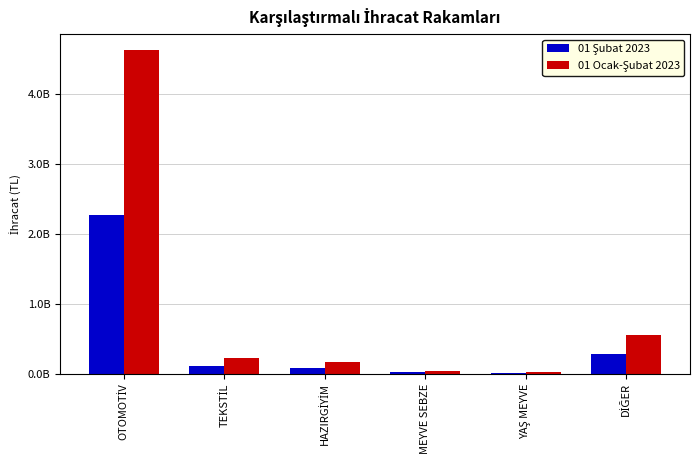

Which category has the highest value across all series?

OTOMOTİV